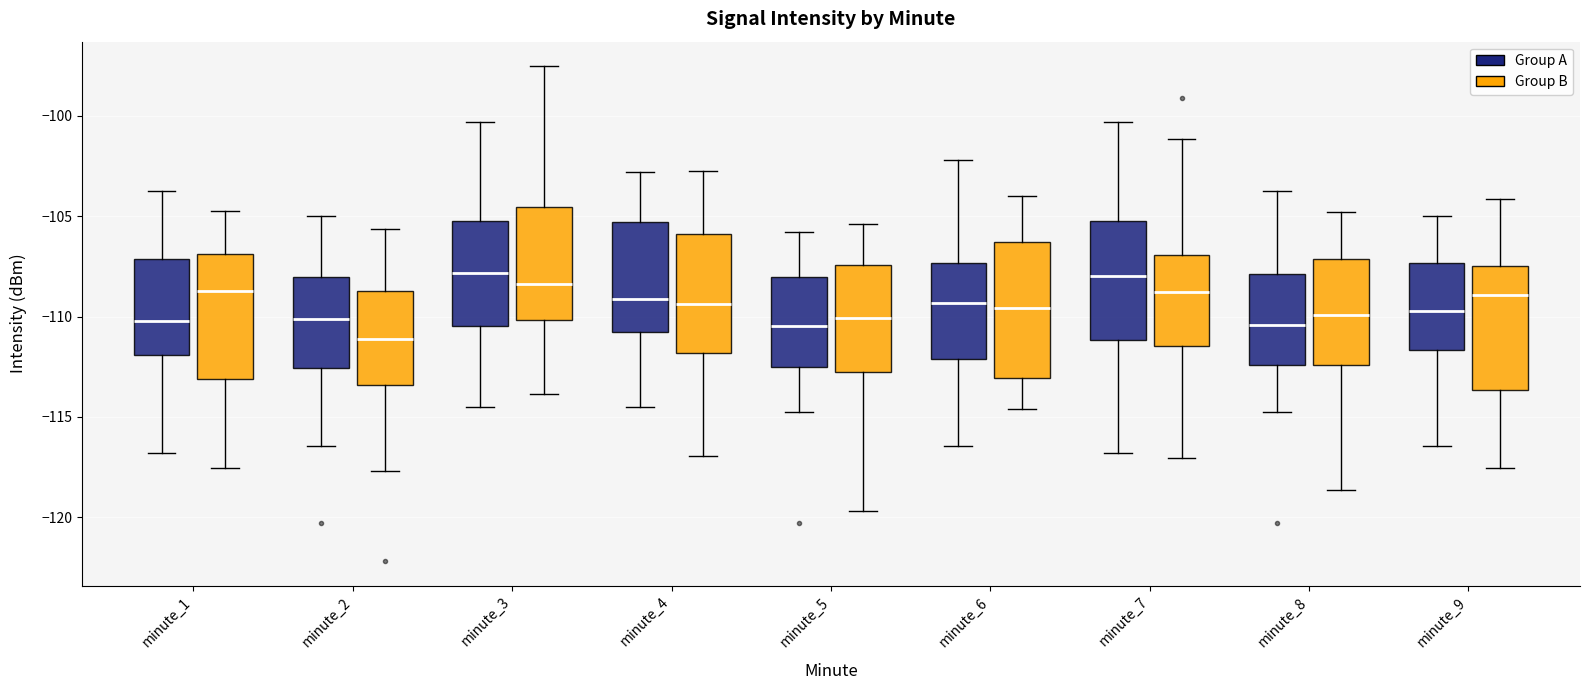

Reading left to right, transcribe this box plot: for each box, give where its median line is, the range the box spans, and where its two whiskers end, as read against the y-axis. The values are not printed on the chart, so give them approximately, as read against the axis.

minute_1 (Group A): median -110.0, box -112.0 to -107.0, whiskers -117.0 to -103.5
minute_1 (Group B): median -108.5, box -113.0 to -107.0, whiskers -117.5 to -105.0
minute_2 (Group A): median -110.0, box -112.5 to -108.0, whiskers -116.5 to -105.0
minute_2 (Group B): median -111.0, box -113.5 to -108.5, whiskers -117.5 to -105.5
minute_3 (Group A): median -108.0, box -110.5 to -105.0, whiskers -114.5 to -100.5
minute_3 (Group B): median -108.5, box -110.0 to -104.5, whiskers -114.0 to -97.5
minute_4 (Group A): median -109.0, box -111.0 to -105.5, whiskers -114.5 to -103.0
minute_4 (Group B): median -109.5, box -112.0 to -106.0, whiskers -117.0 to -103.0
minute_5 (Group A): median -110.5, box -112.5 to -108.0, whiskers -114.5 to -106.0
minute_5 (Group B): median -110.0, box -113.0 to -107.5, whiskers -119.5 to -105.5
minute_6 (Group A): median -109.5, box -112.0 to -107.5, whiskers -116.5 to -102.0
minute_6 (Group B): median -109.5, box -113.0 to -106.5, whiskers -114.5 to -104.0
minute_7 (Group A): median -108.0, box -111.0 to -105.0, whiskers -117.0 to -100.5
minute_7 (Group B): median -109.0, box -111.5 to -107.0, whiskers -117.0 to -101.0
minute_8 (Group A): median -110.5, box -112.5 to -108.0, whiskers -114.5 to -103.5
minute_8 (Group B): median -110.0, box -112.5 to -107.0, whiskers -118.5 to -105.0
minute_9 (Group A): median -109.5, box -111.5 to -107.5, whiskers -116.5 to -105.0
minute_9 (Group B): median -109.0, box -113.5 to -107.5, whiskers -117.5 to -104.0